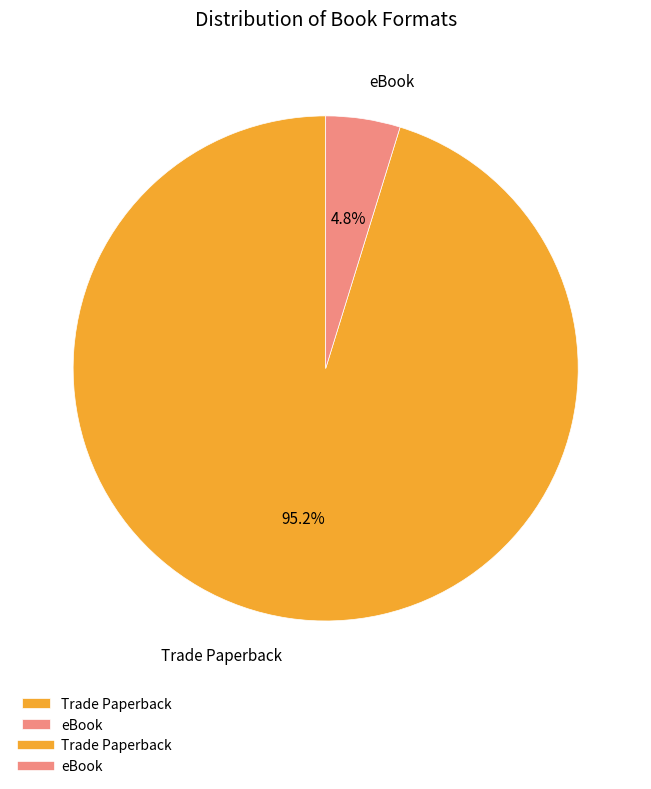

How many slices are in this pie chart?

2